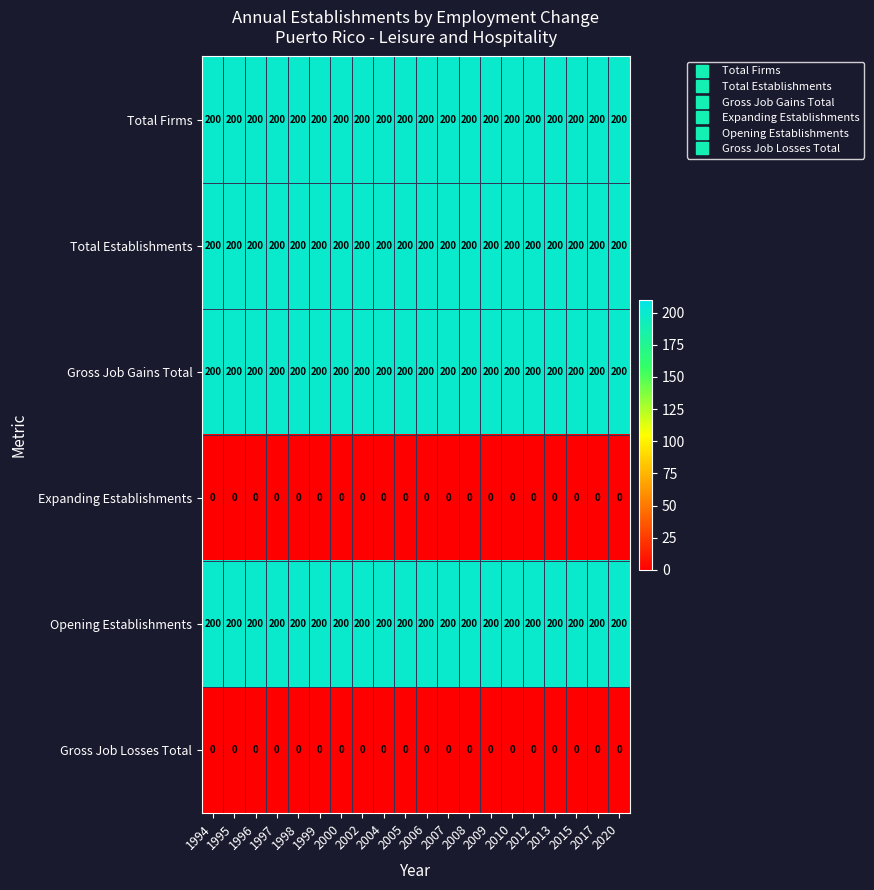

What is the average value of the Gross Job Gains Total series?

200